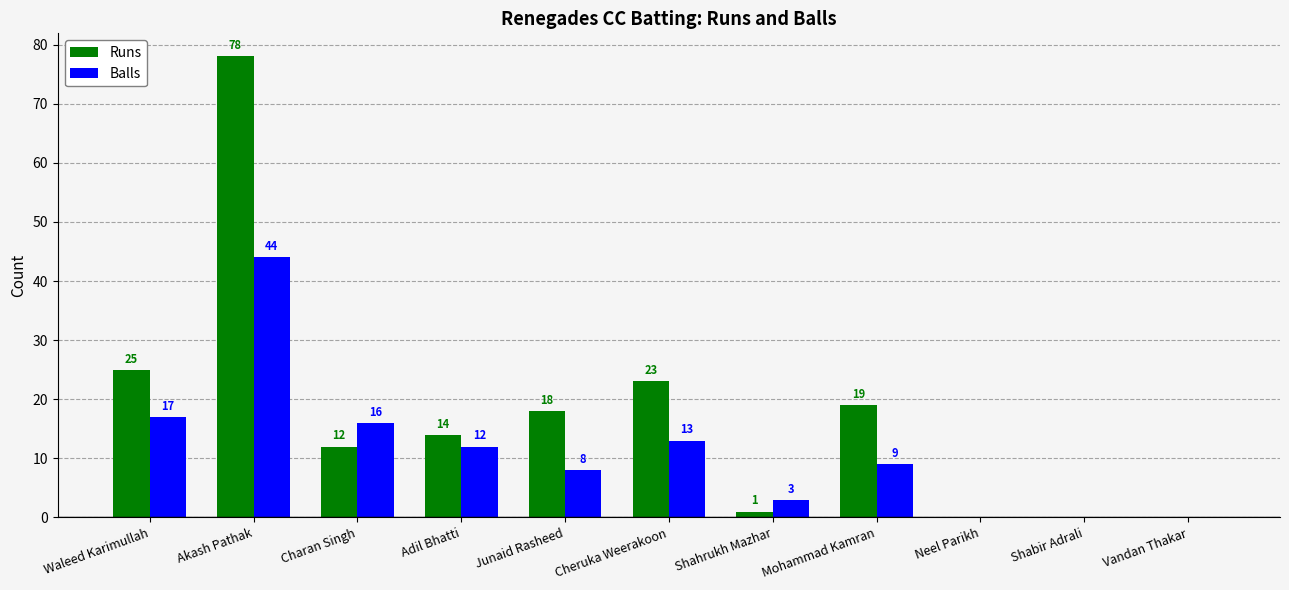

Which category has the highest value across all series?

Akash Pathak